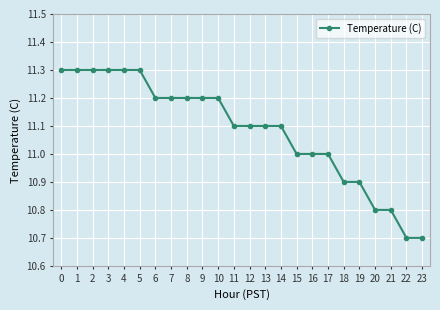

Does the chart display data point markers on the line(s)?

Yes